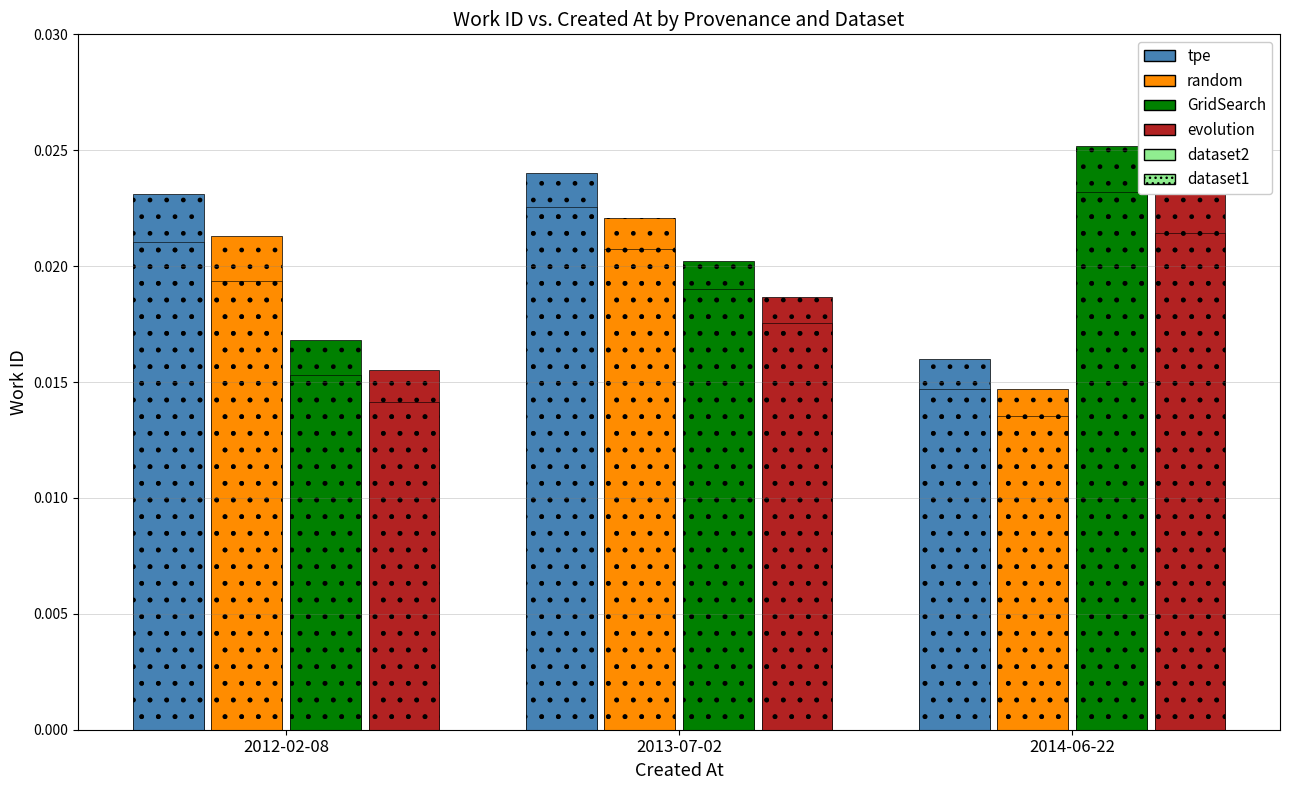

What is the total value across all series at 2013-07-02?

0.1